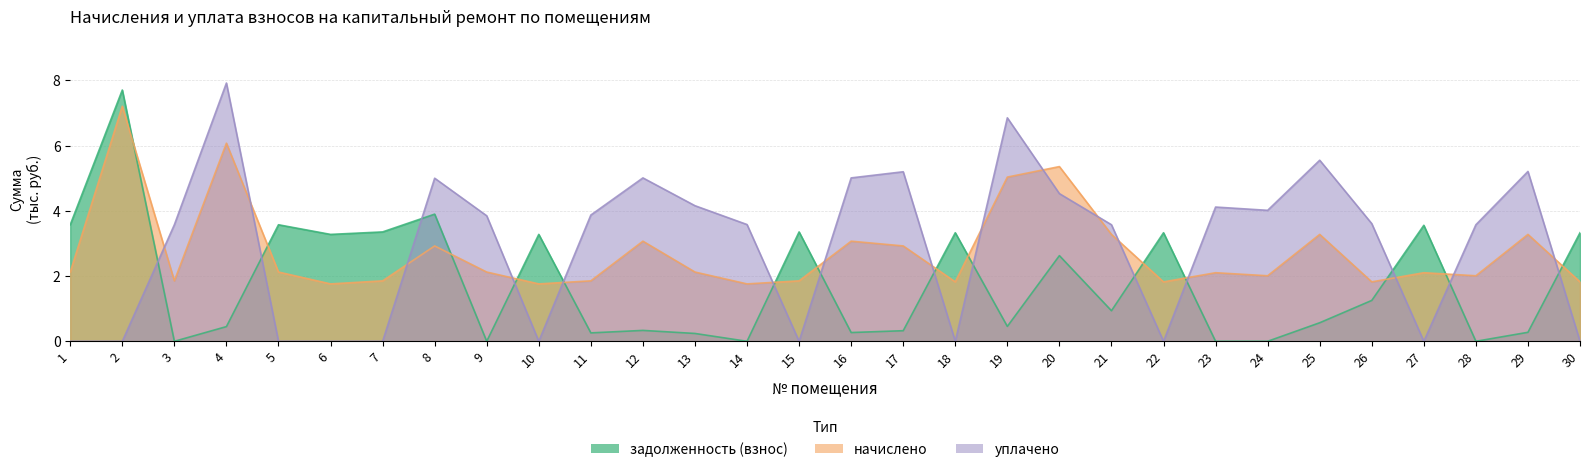

The задолженность (взнос) series shows 4.8 at 7. True or false?

False